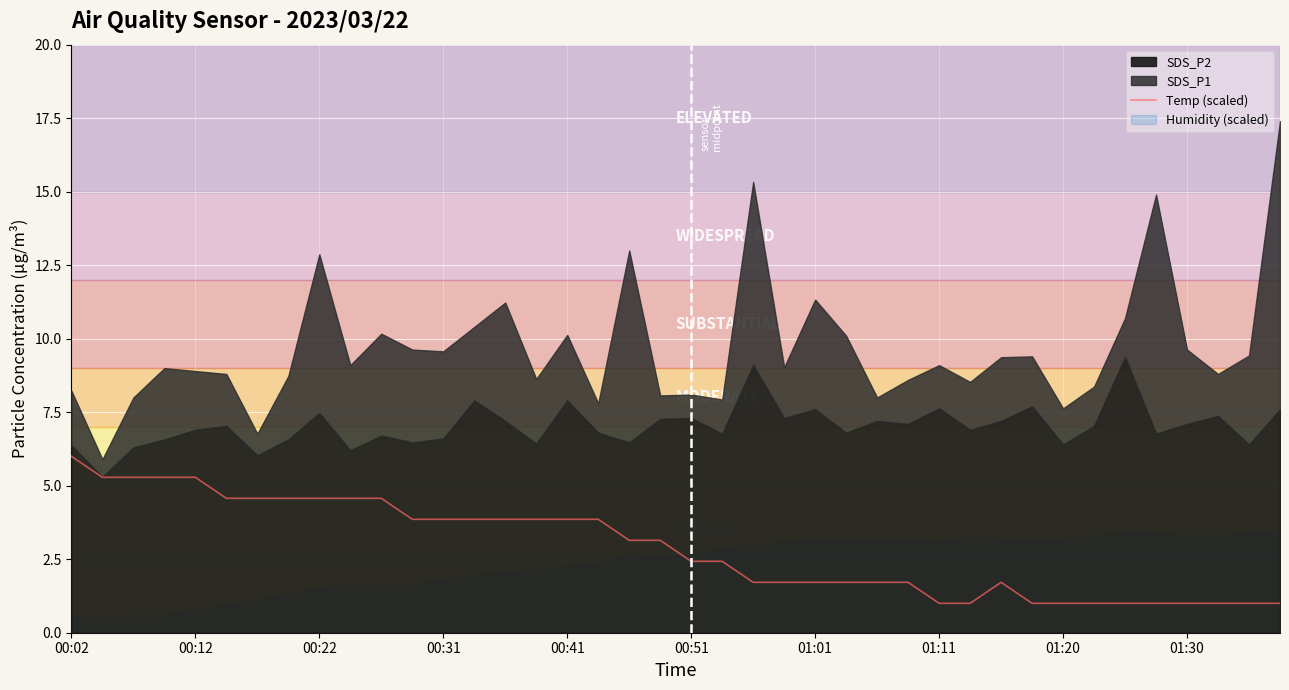

What is the ratio of the value at 13 to the value at 26?

2.3